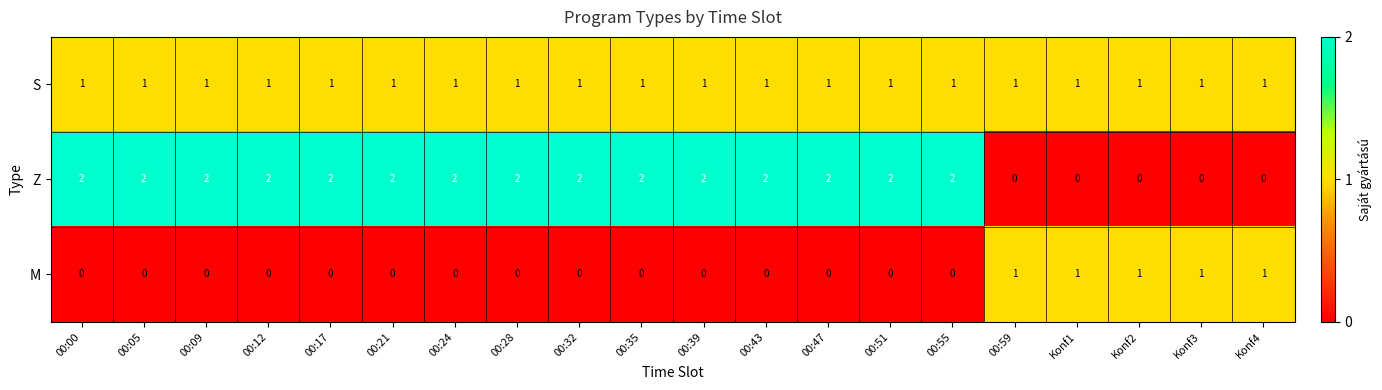

What is the total value across all series at 00:47?

3